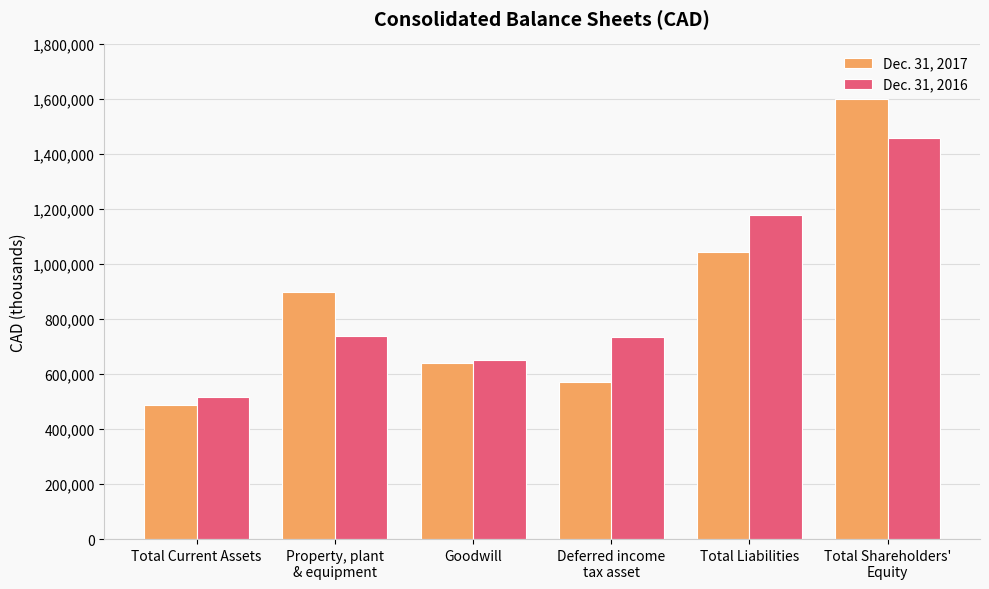

Rank the series by their average value, from highest to lowest.

Dec. 31, 2016, Dec. 31, 2017